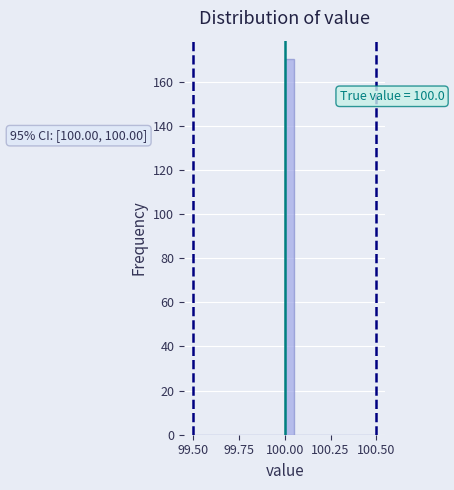

Around what value on the x-axis is the tallest bar? Give the approximate position of its centre, as read against the axis.

100.05